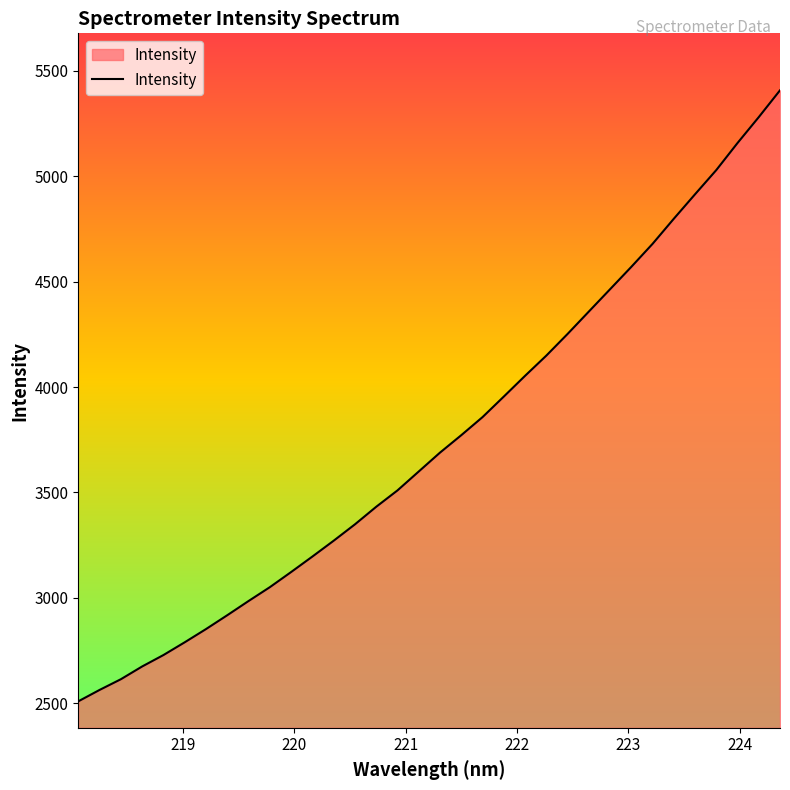

What is the difference between the maximum and minimum values?

2899.3